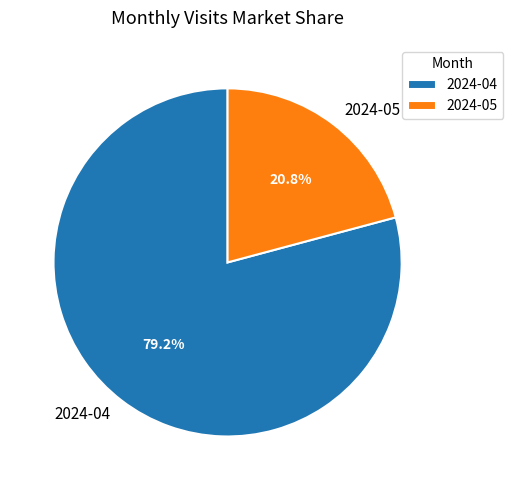

Which category accounts for the majority?

2024-04